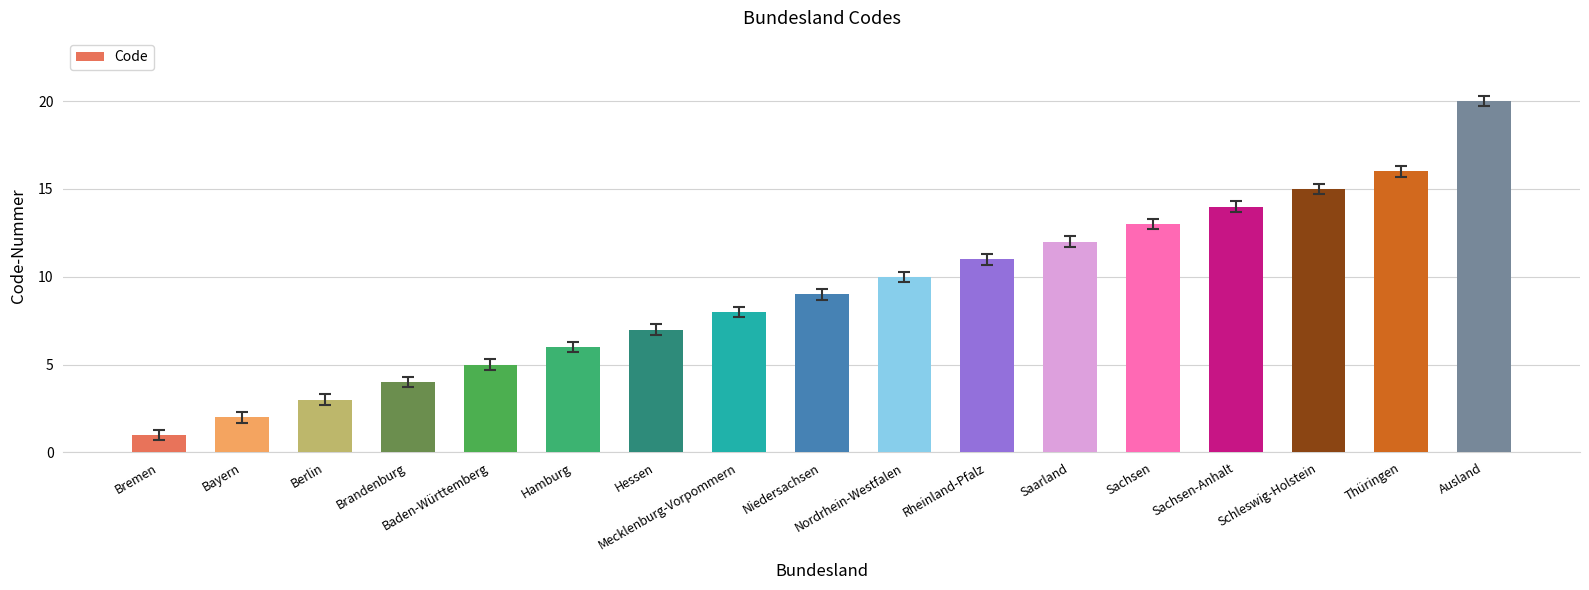

Reading left to right, extract all data points from this chart.

1	2	3	4	5	6	7	8	9	10	11	12	13	14	15	16	20